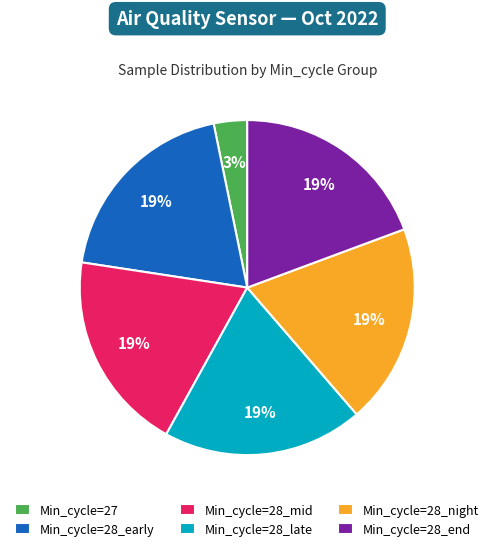

To the nearest percent, what is the average slice percentage?

17%